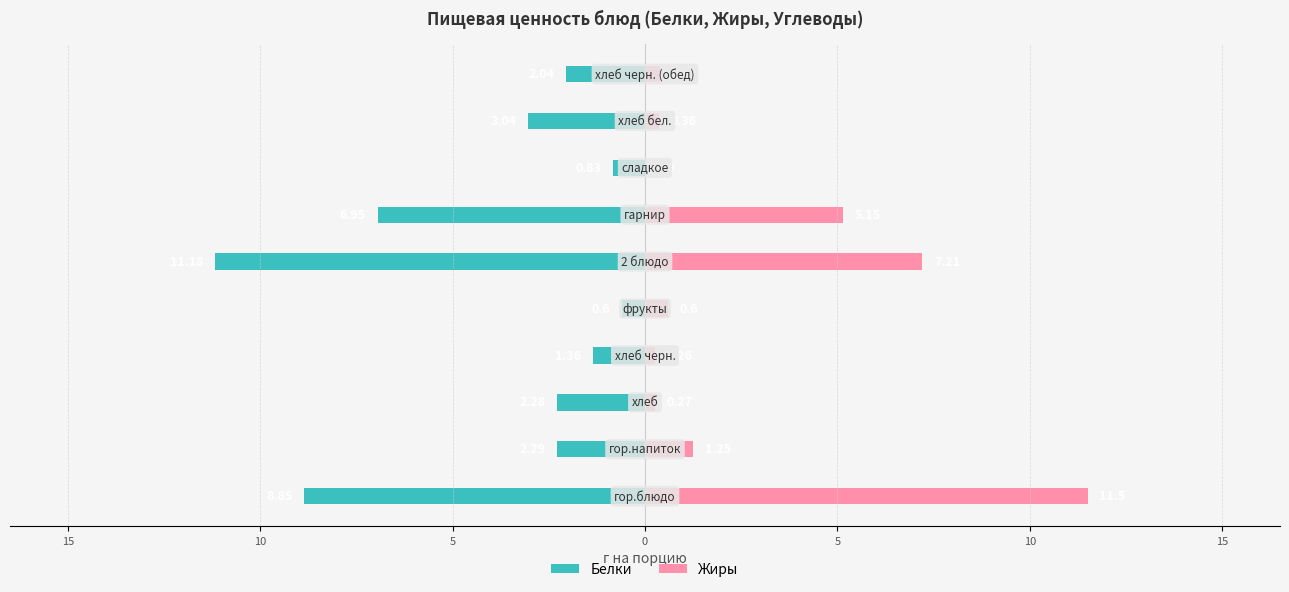

Which series changed the most between 15 and 5?

Жиры